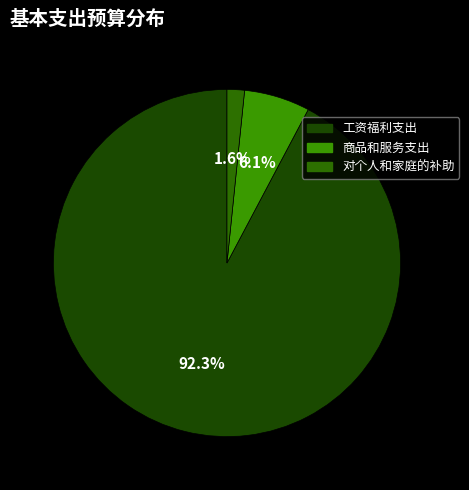

Which category has the biggest portion of the pie?

工资福利支出